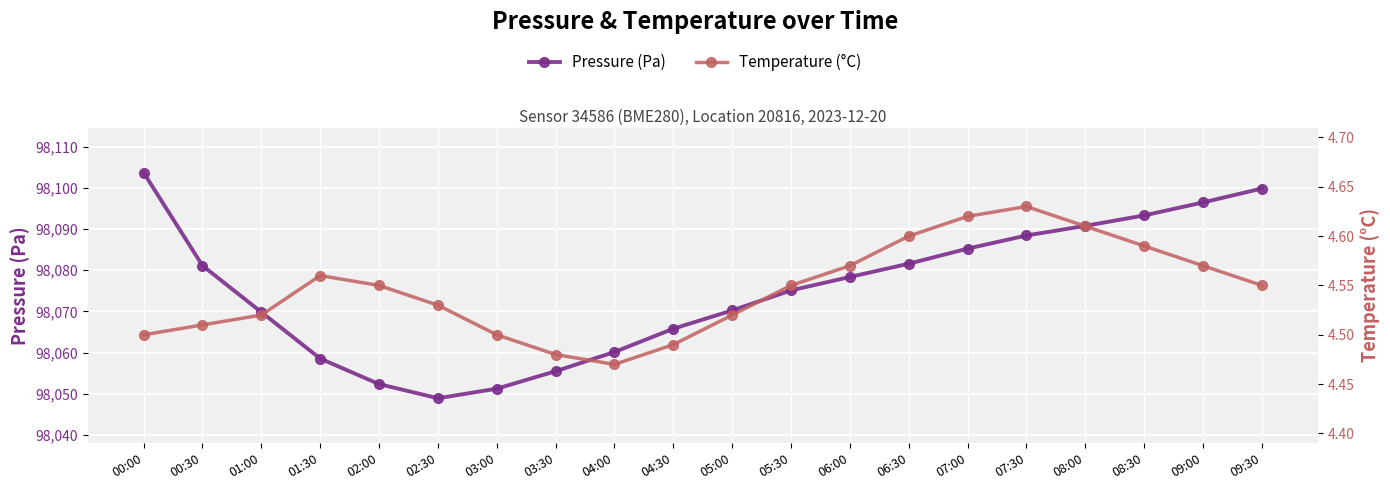

The value of pressure at 00:00 is 131908.4. True or false?

False